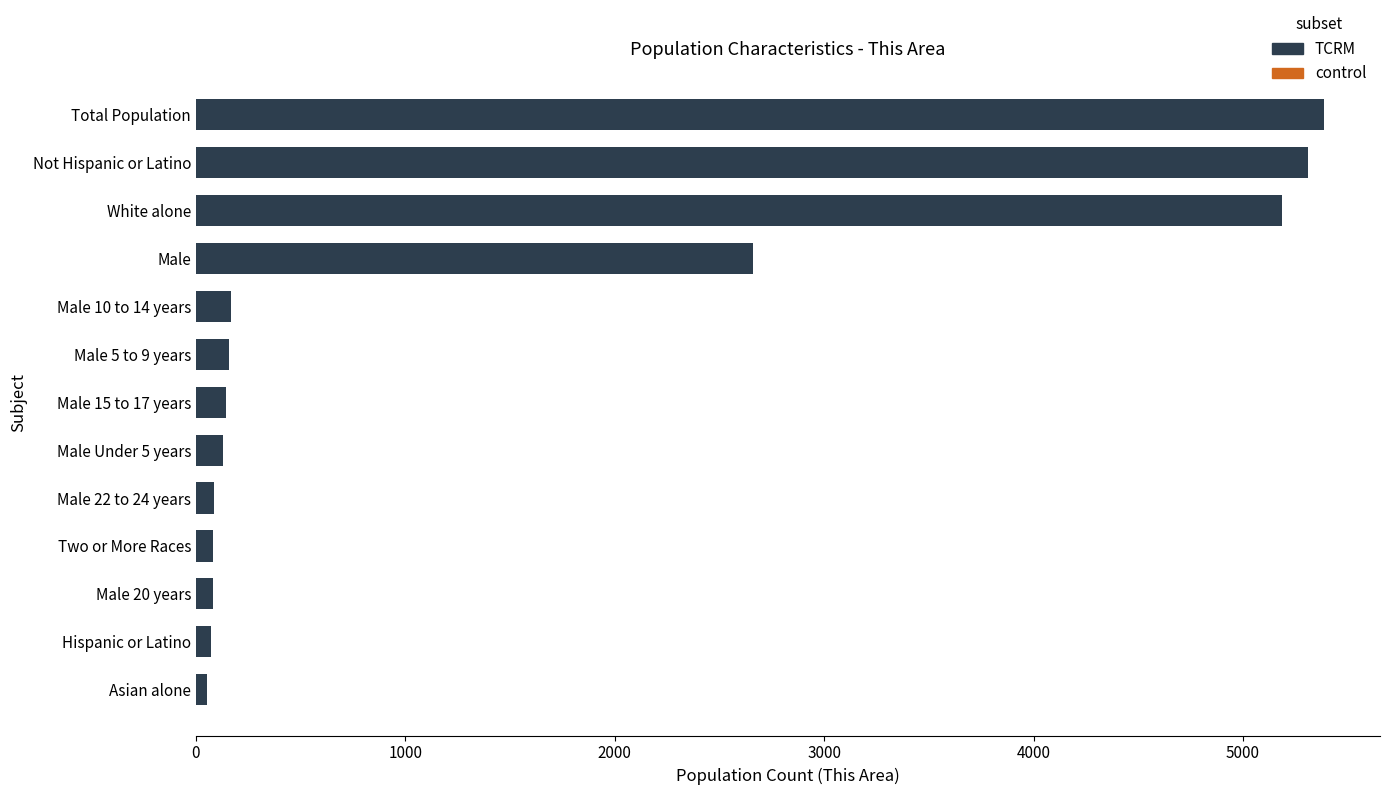

What is the label of the 12th bar from the top?

Hispanic or Latino